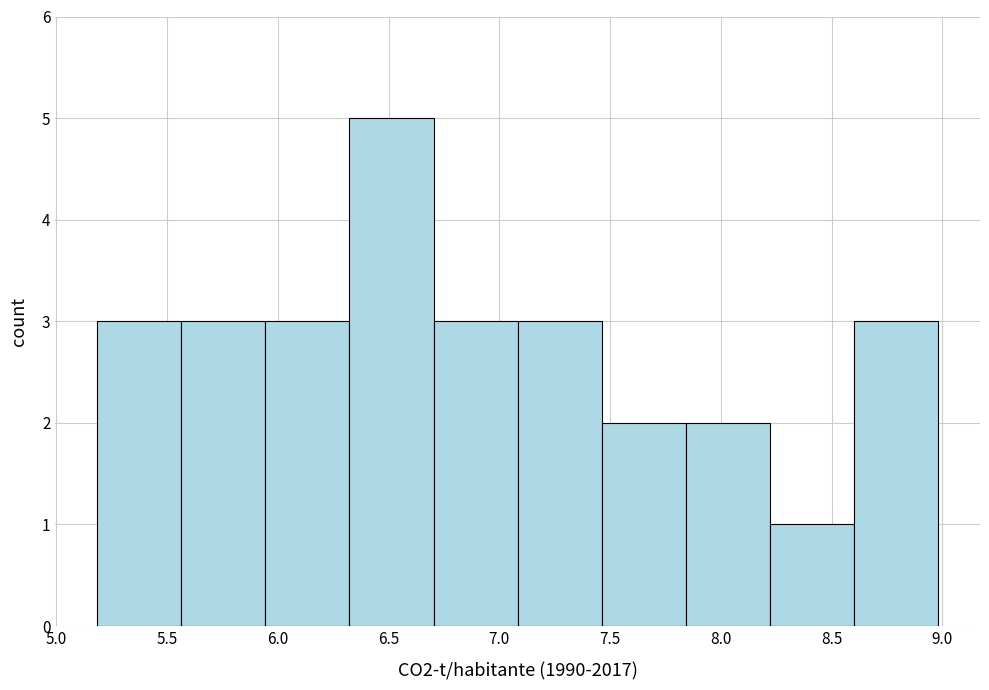

What is the height of the bar covering 6.30 to 6.70 on the x-axis? Neither the bar edges nor the heights are printed on the chart, so give them approximately, as read against the axes.

5